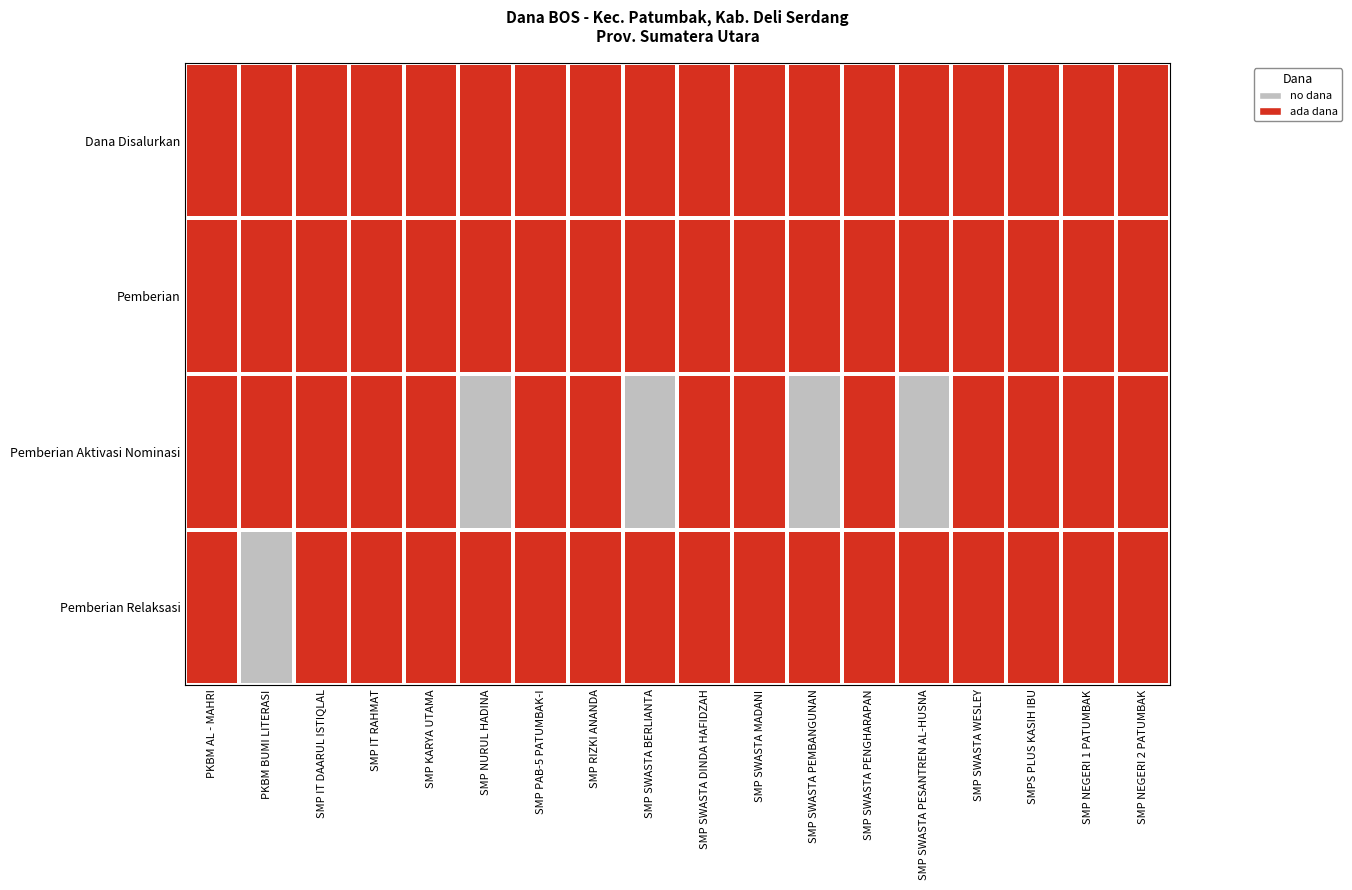

Which has a higher value, SMP IT DAARUL ISTIQLAL or SMP IT RAHMAT?

SMP IT DAARUL ISTIQLAL